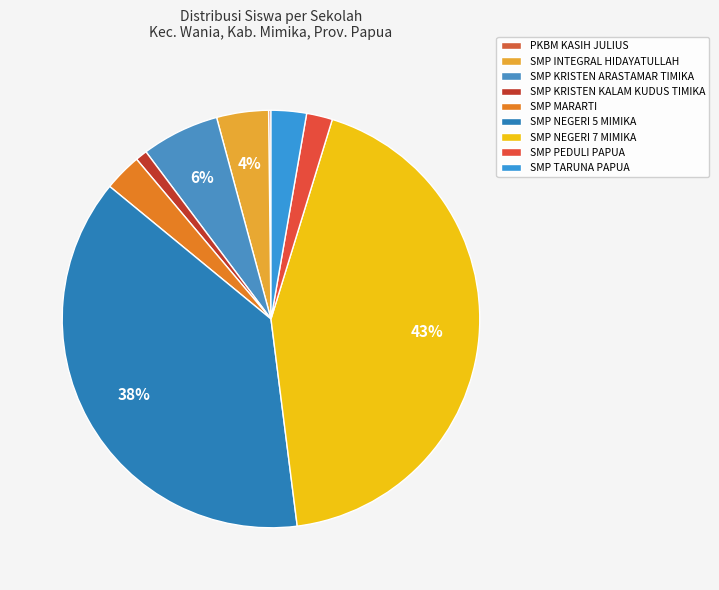

Which slice is the smallest?

PKBM KASIH JULIUS